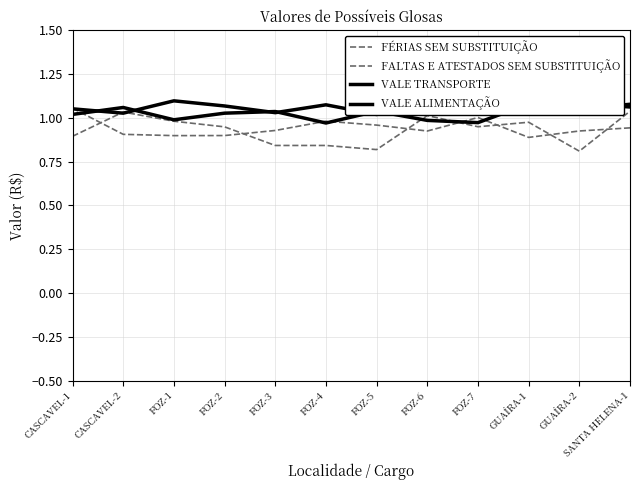

What is the difference between the second highest and second lowest values in the VALE TRANSPORTE series?

0.1